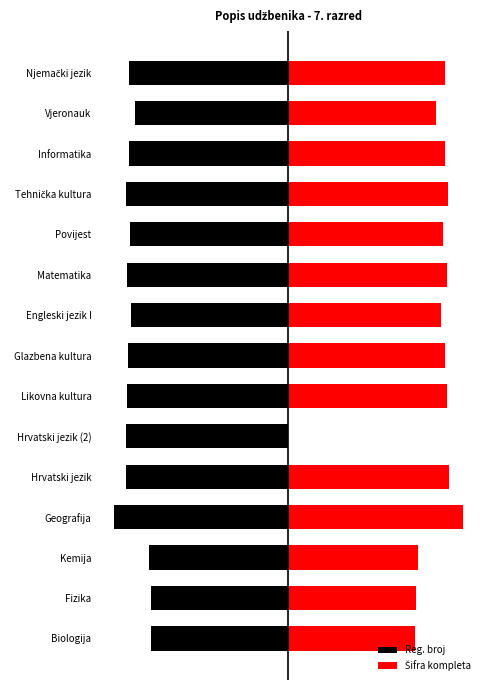

What is the average value of the Šifra kompleta series?

81.1